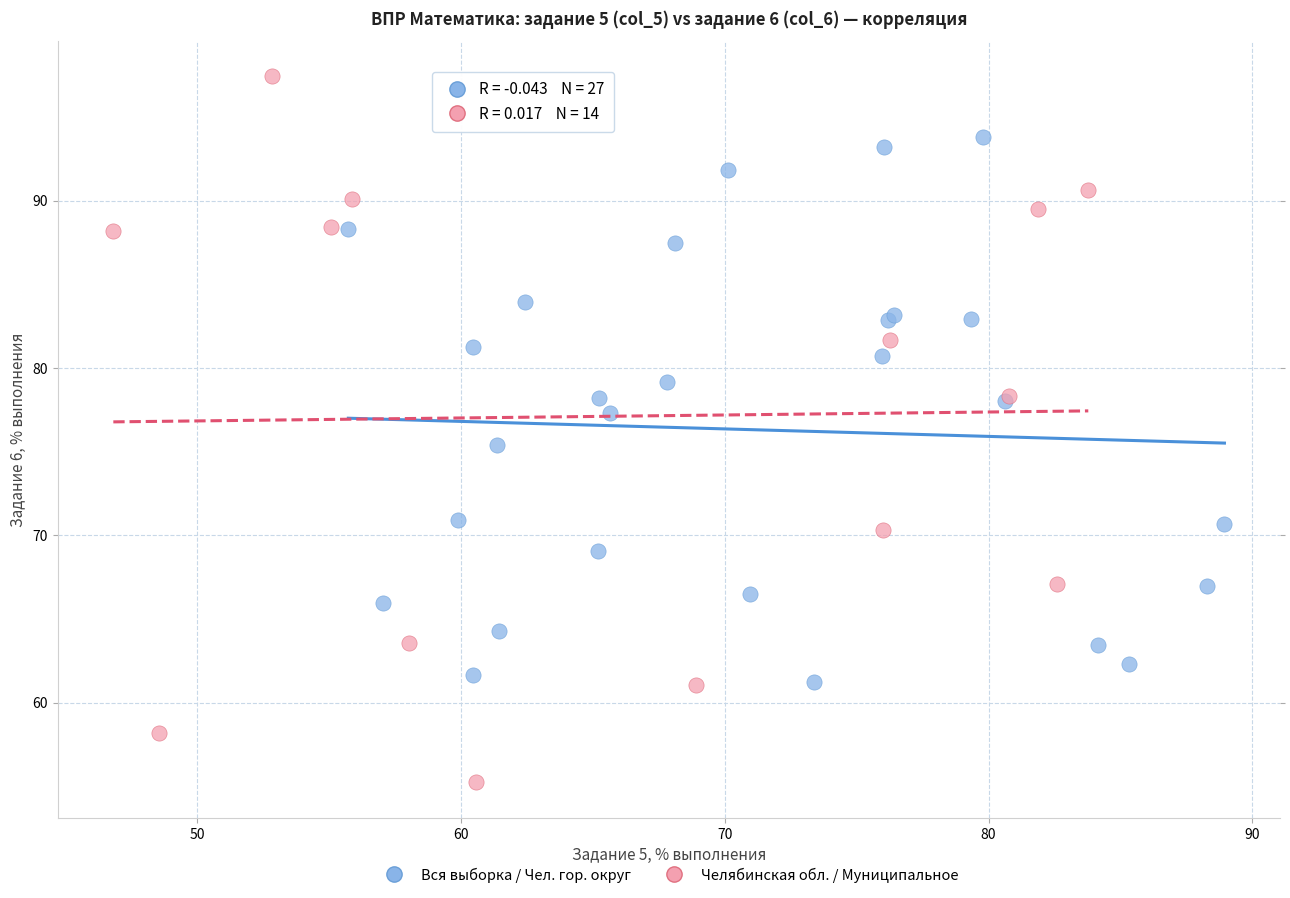

Which series reaches the minimum Y coordinate?

Челябинская обл. / Муниципальное